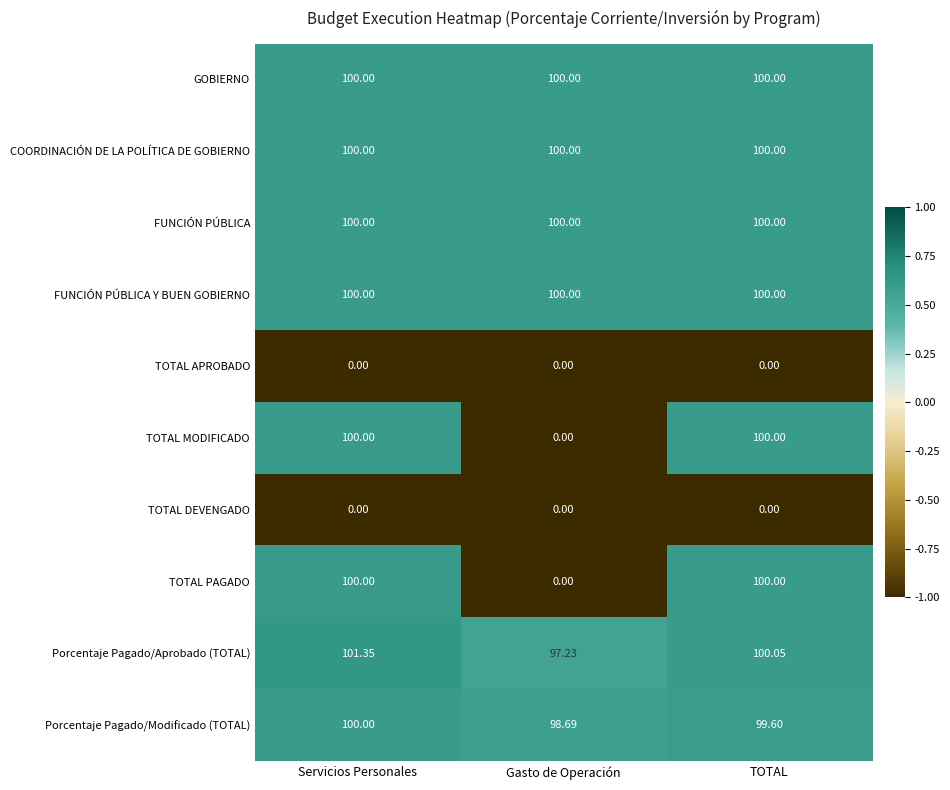

Count the number of categories in the chart.

3